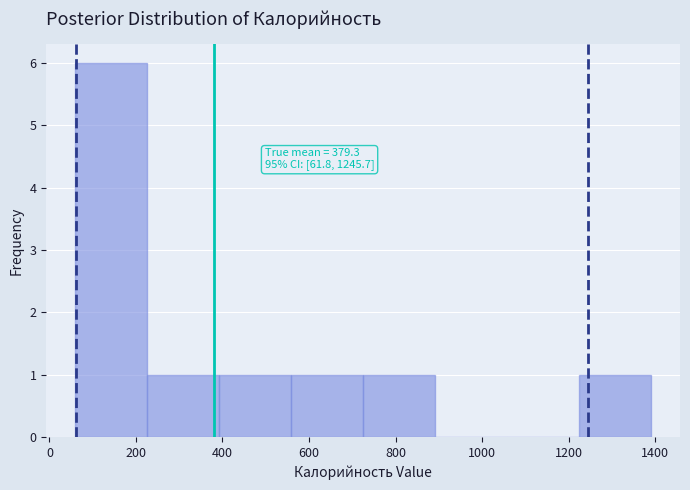

Which range on the x-axis has the tallest bar?

60 to 220